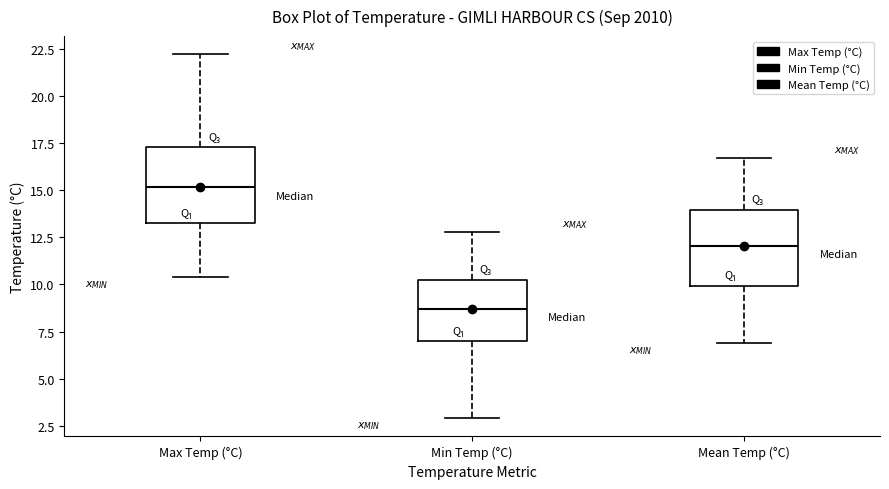

Which box's median line is the highest?

Max Temp (°C)